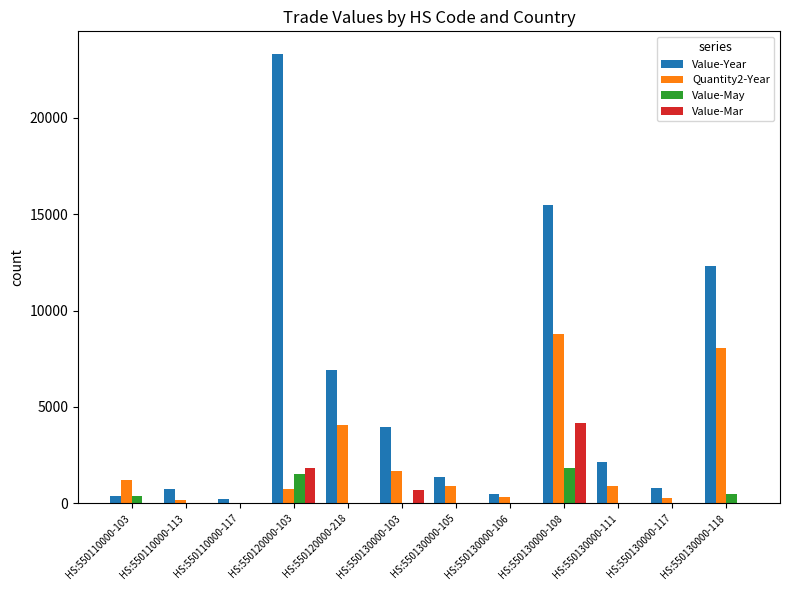

At which label is Quantity2-Year closest to 4398?

HS:550120000-218